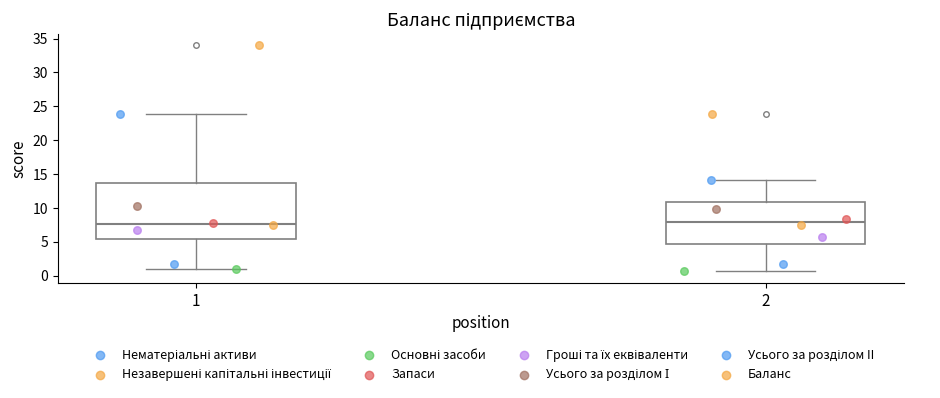

Where does the upper whisker of the box at x = 1 end on the y-axis? The values are not printed on the chart, so give them approximately, as read against the axis.

24.0